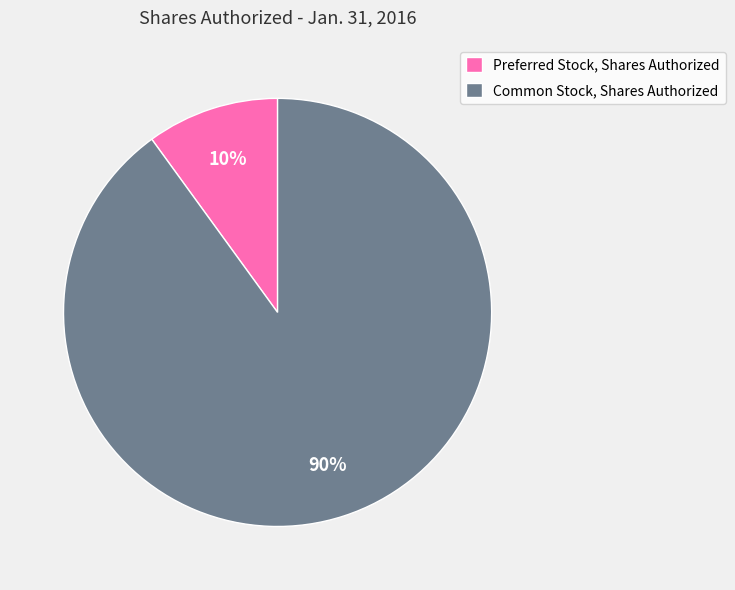

Is the sum of Common Stock, Shares Authorized and Preferred Stock, Shares Authorized greater than half?

Yes